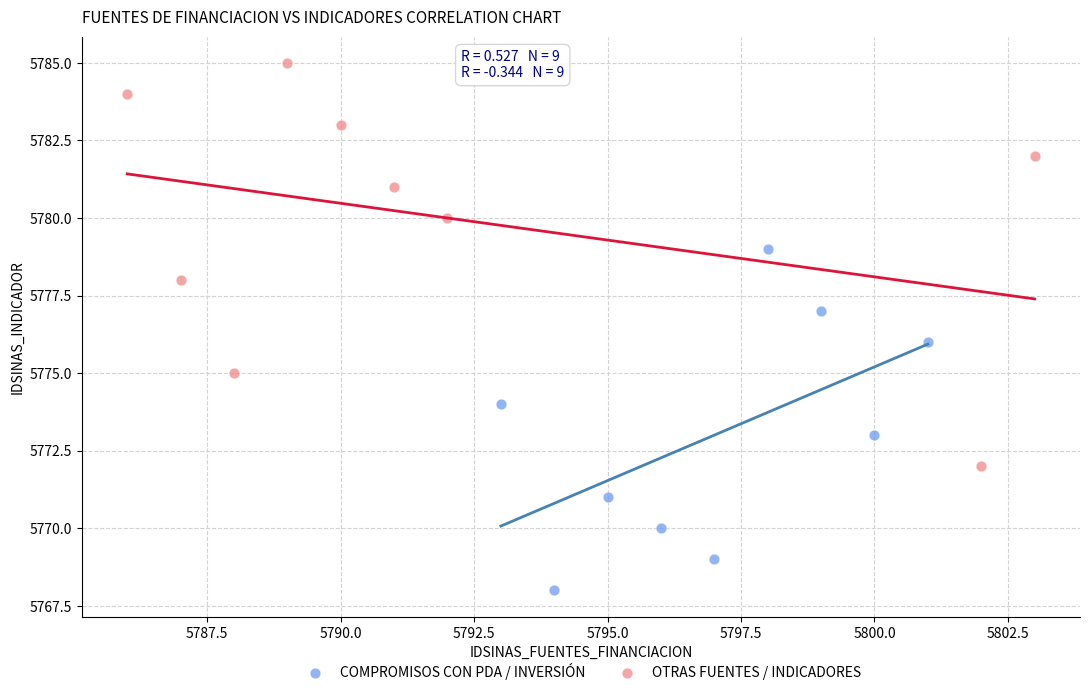

Which series contains the lowest Y value?

COMPROMISOS CON PDA / INVERSIÓN